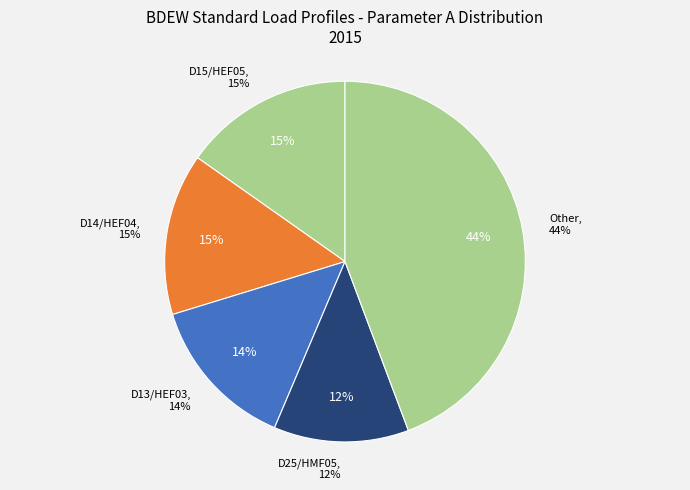

To the nearest percent, what portion does D14/HEF04 represent?

15%